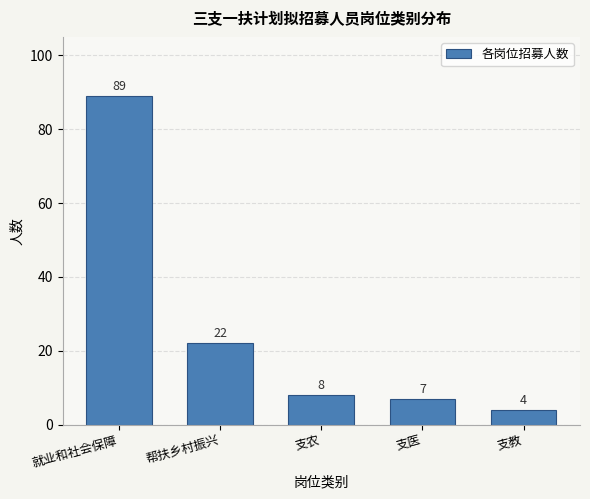

Reading right to left, list all the values displayed in this chart.

支教=4	支医=7	支农=8	帮扶乡村振兴=22	就业和社会保障=89